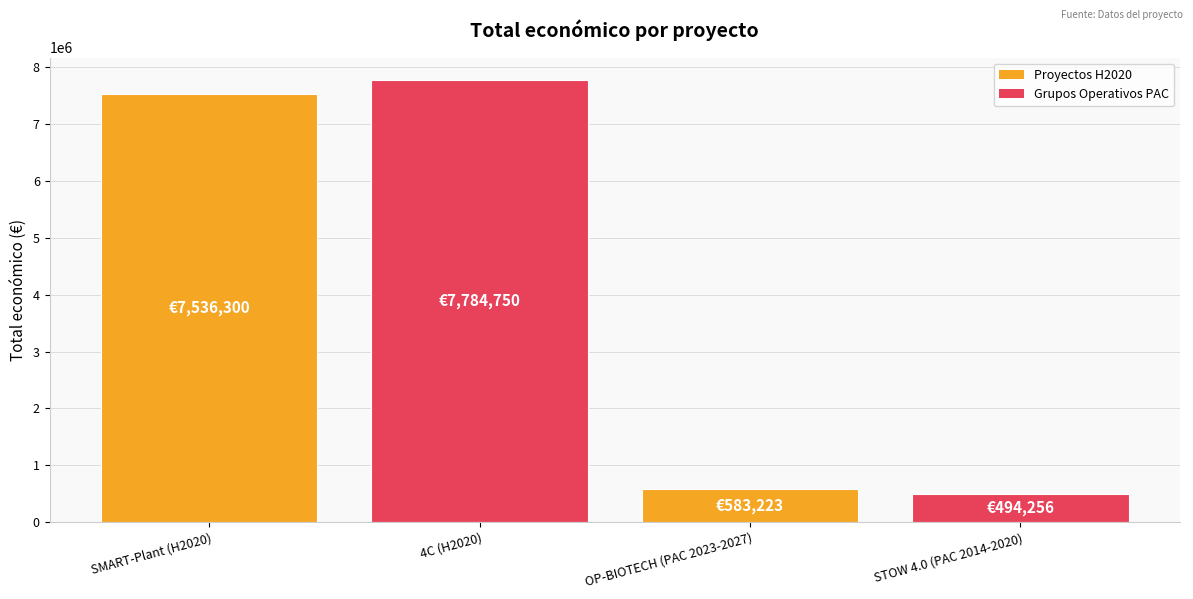

Which category has the lowest value across all series?

STOW 4.0 (PAC 2014-2020)